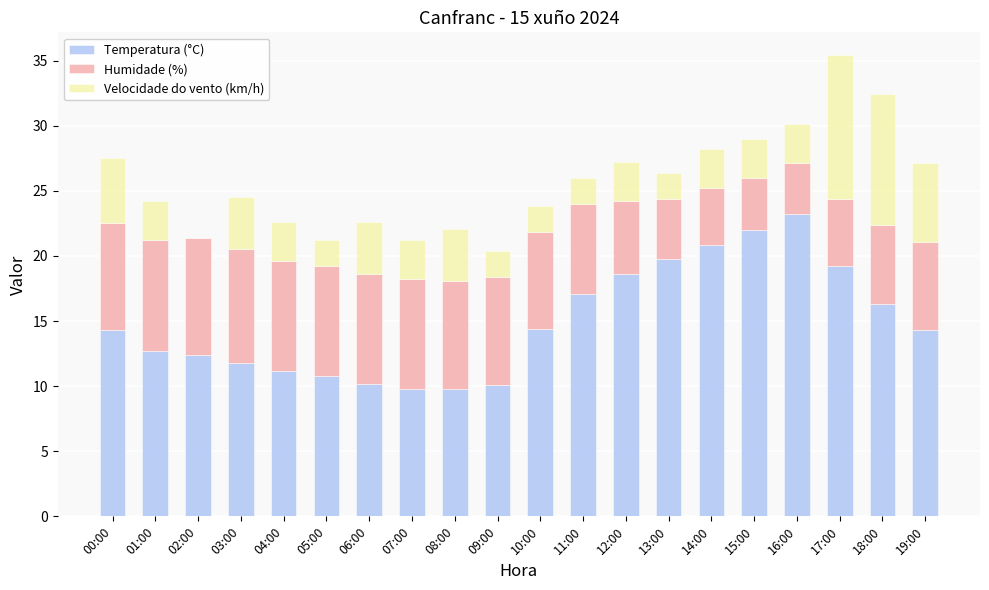

How many data points in Temperatura (°C) are above 14?

11